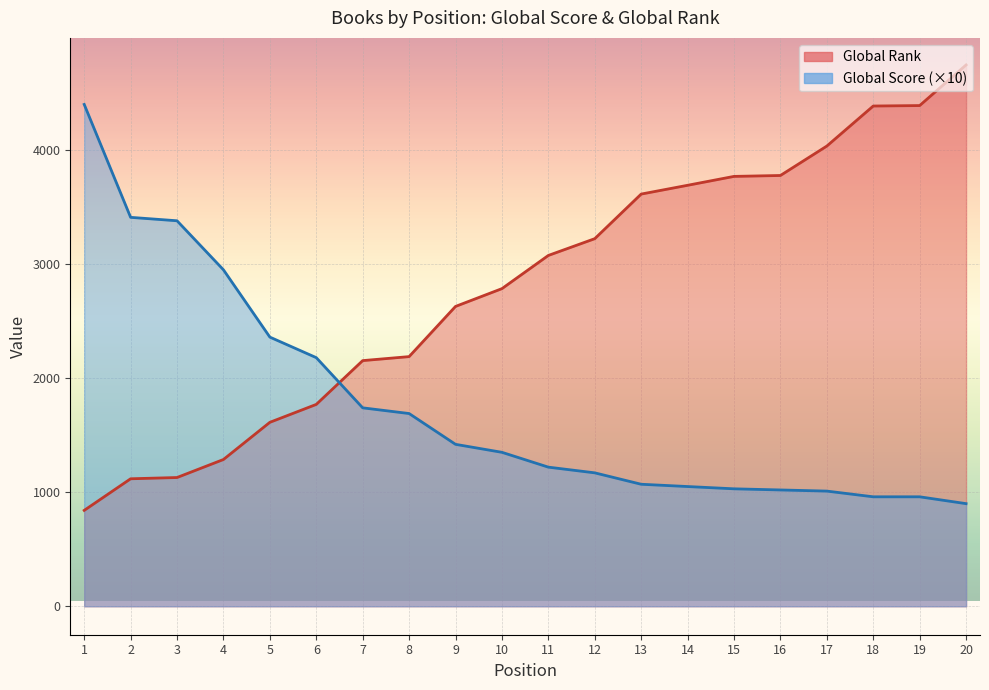

Reading right to left, transcribe all the data shown in this chart.

Global Score: 20=900	19=960	18=960	17=1010	16=1020	15=1030	14=1050	13=1070	12=1170	11=1220	10=1350	9=1420	8=1690	7=1740	6=2180	5=2360	4=2950	3=3380	2=3410	1=4400
Global Rank: 20=4746	19=4390	18=4386	17=4035	16=3777	15=3769	14=3691	13=3614	12=3223	11=3076	10=2785	9=2629	8=2189	7=2154	6=1770	5=1613	4=1287	3=1129	2=1118	1=841